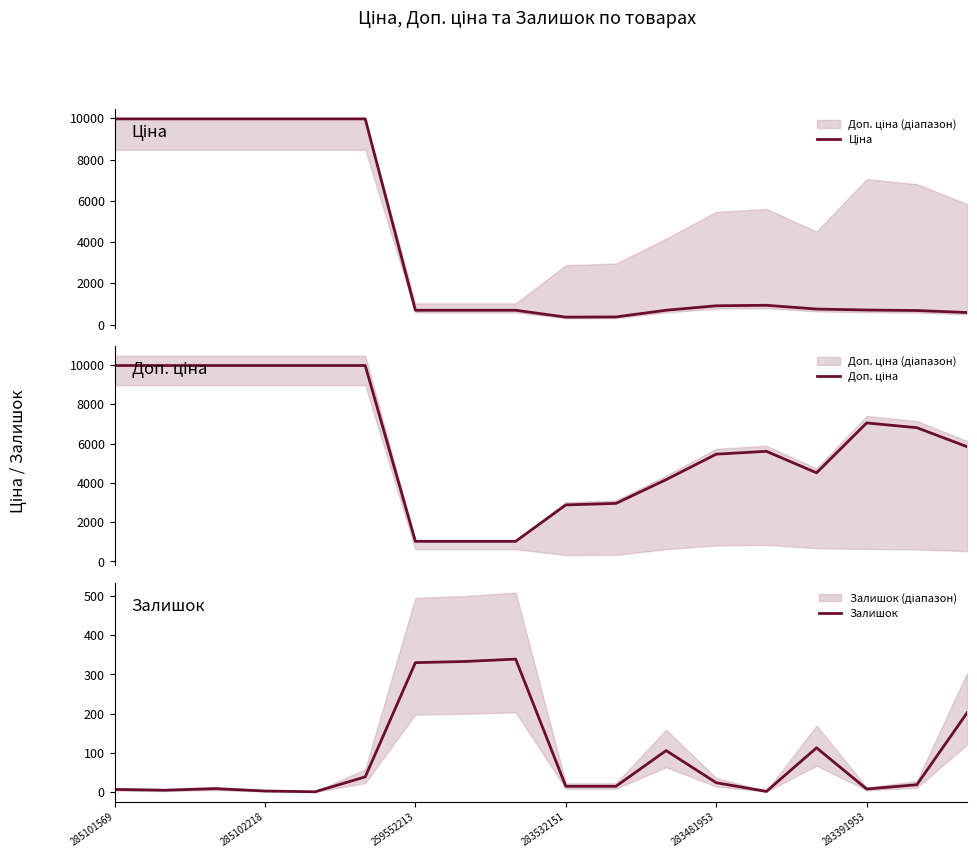

The Залишок series shows 8 at 283391953. True or false?

True